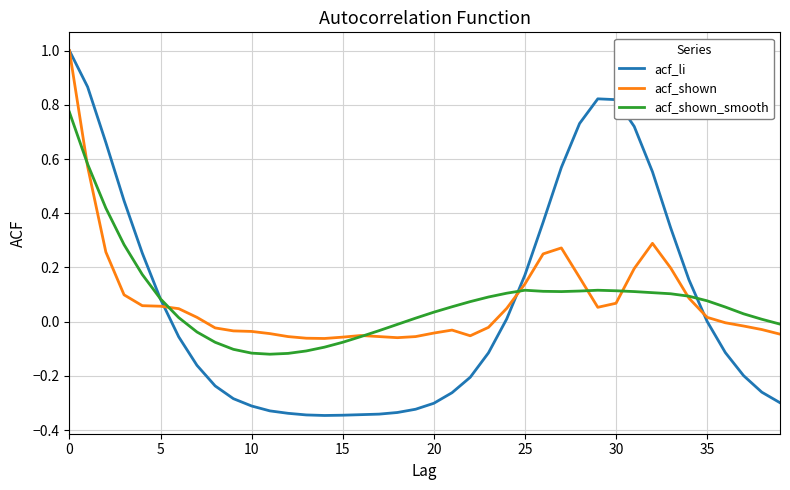

True or false: acf_shown_smooth and acf_li cross at least once.

True